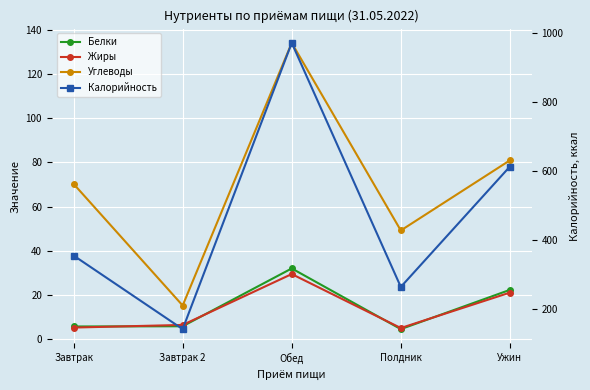

True or false: Жиры has more than 2 points higher than both neighbors.

False